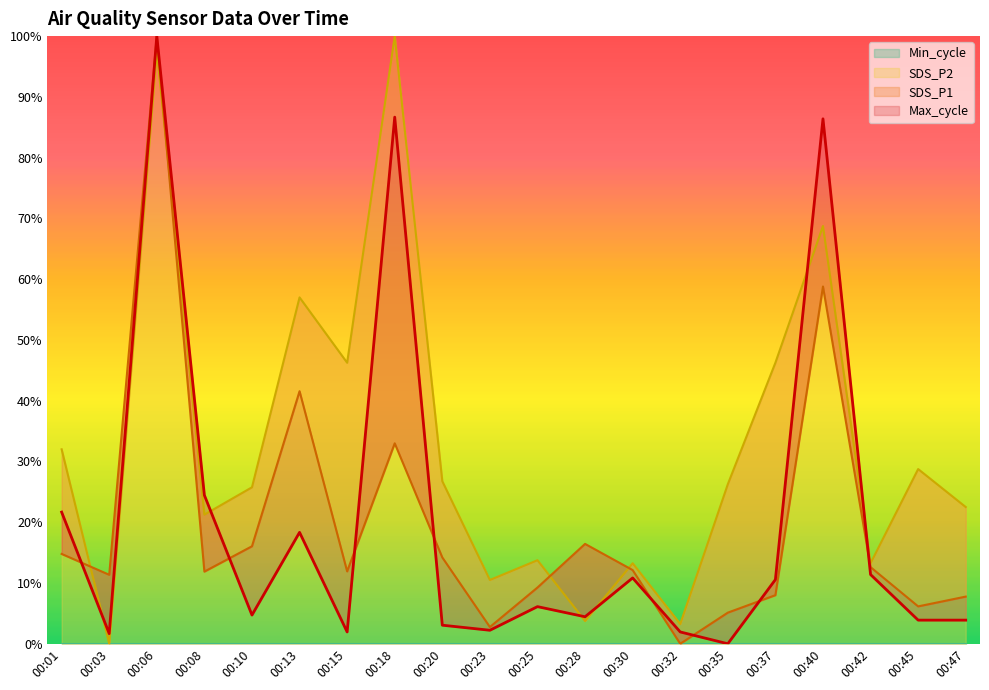

Where do SDS_P2 and Max_cycle first cross each other?

00:01 and 00:03